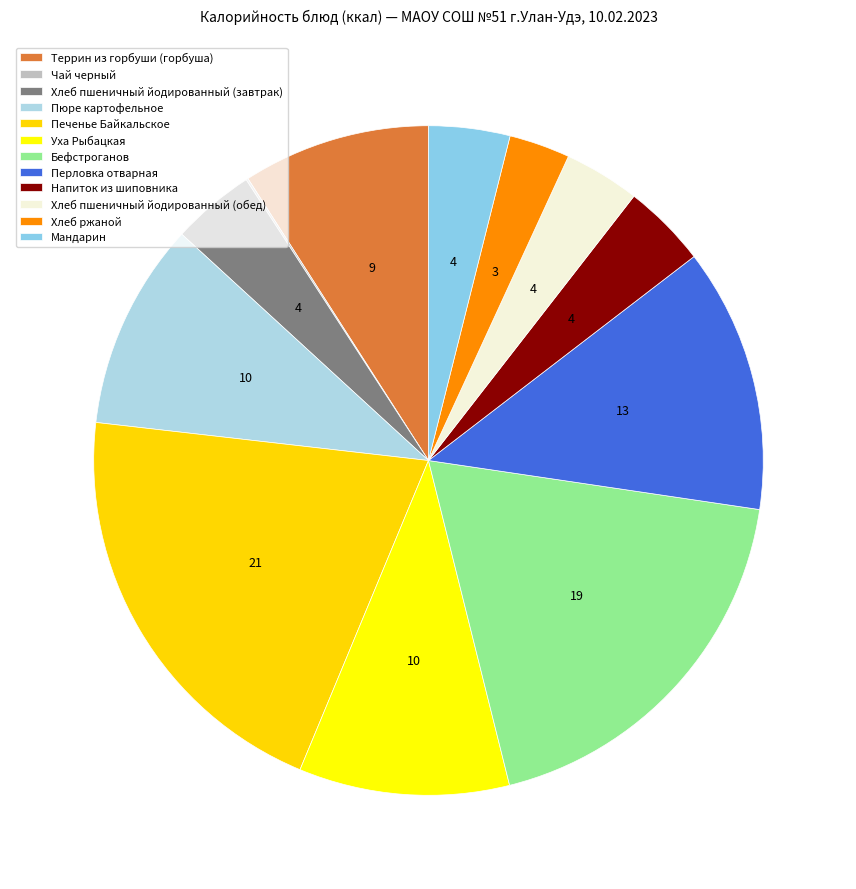

How many slices are in this pie chart?

12